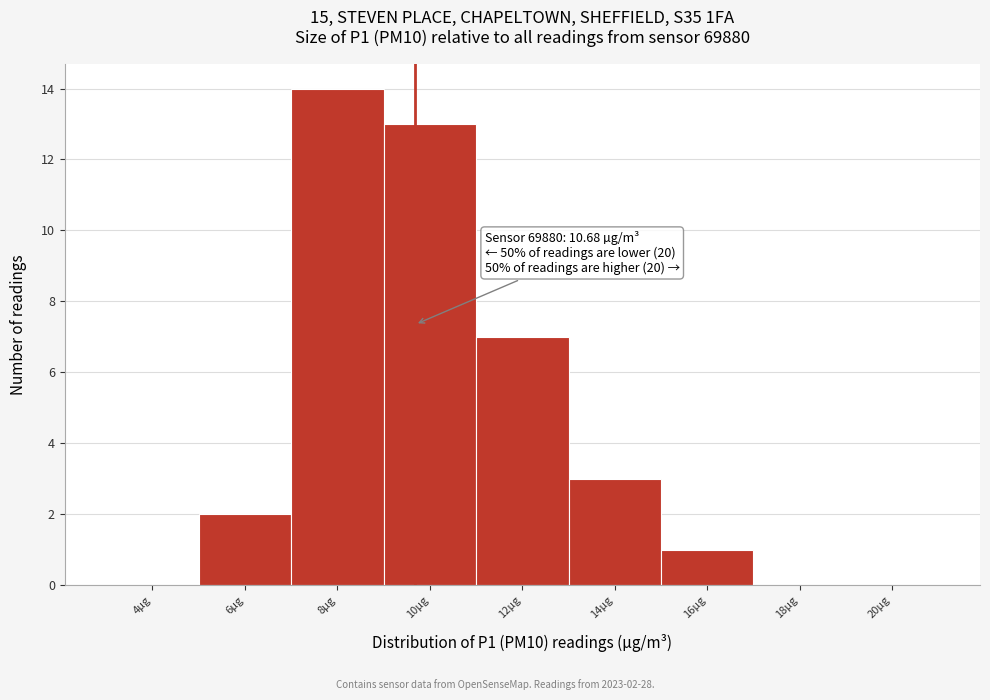

Reading left to right, extract all data points from this chart.

4µg=0	6µg=2	8µg=14	10µg=13	12µg=7	14µg=3	16µg=1	18µg=0	20µg=0